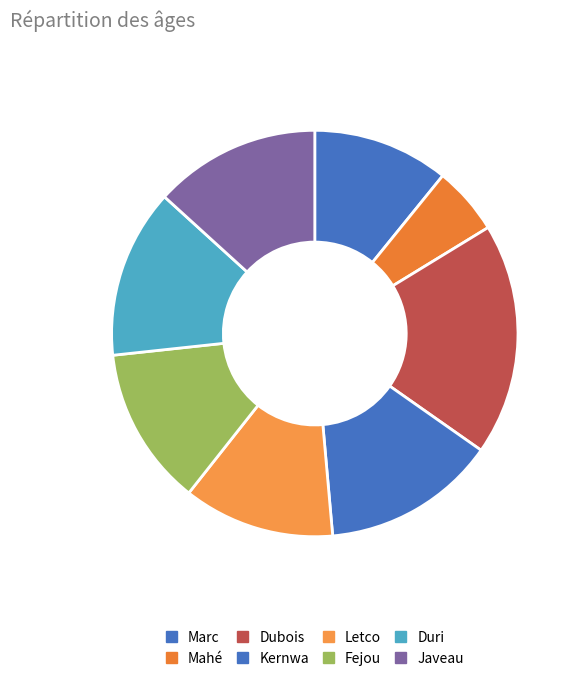

Count the number of slices in the pie.

8